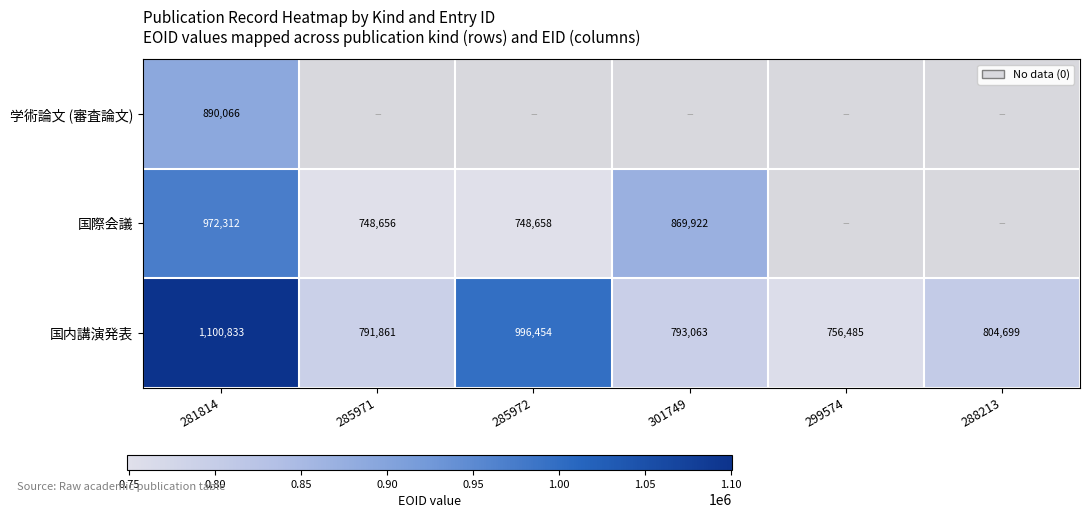

How many values in the 国内講演発表 series are below 804699?

3